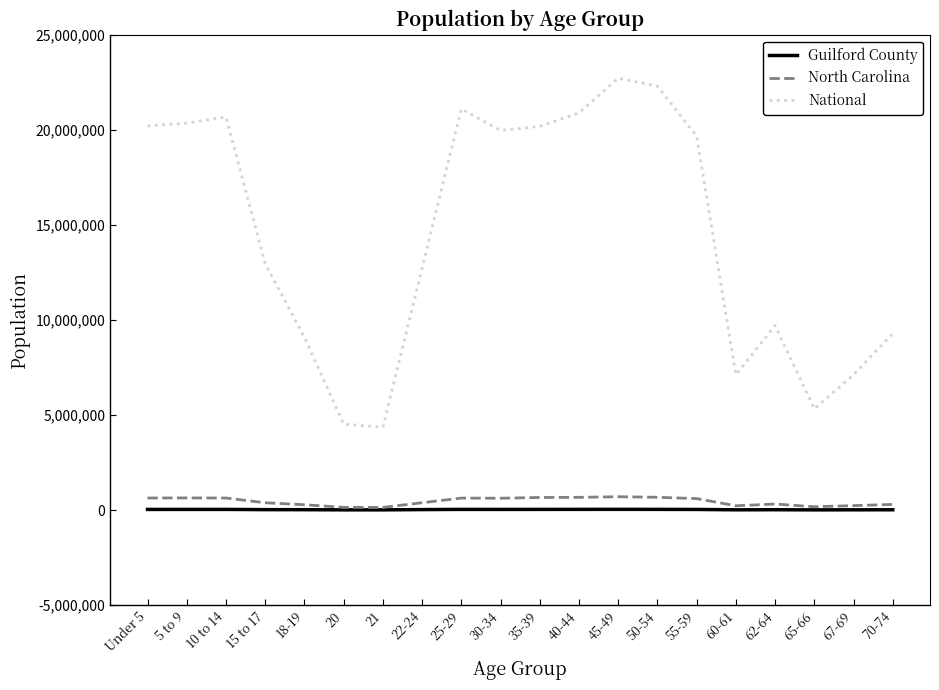

What is the greatest value displayed?

22708591